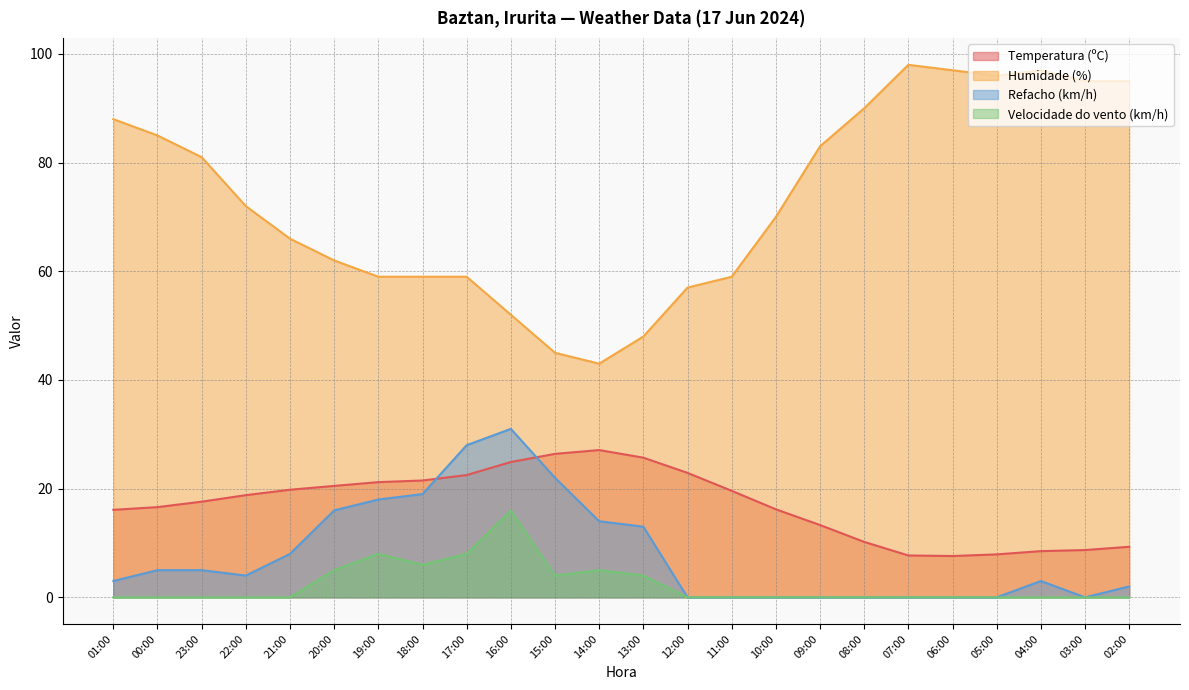

Reading left to right, what are all the values shown in this chart?

Temperatura (ºC): 01:00=16.1	00:00=16.6	23:00=17.6	22:00=18.8	21:00=19.8	20:00=20.5	19:00=21.2	18:00=21.5	17:00=22.5	16:00=24.9	15:00=26.4	14:00=27.1	13:00=25.7	12:00=22.9	11:00=19.6	10:00=16.2	09:00=13.3	08:00=10.2	07:00=7.7	06:00=7.6	05:00=7.9	04:00=8.5	03:00=8.7	02:00=9.3
Humidade (%): 01:00=88.0	00:00=85.0	23:00=81.0	22:00=72.0	21:00=66.0	20:00=62.0	19:00=59.0	18:00=59.0	17:00=59.0	16:00=52.0	15:00=45.0	14:00=43.0	13:00=48.0	12:00=57.0	11:00=59.0	10:00=70.0	09:00=83.0	08:00=90.0	07:00=98.0	06:00=97.0	05:00=96.0	04:00=97.0	03:00=95.0	02:00=95.0
Refacho (km/h): 01:00=3.0	00:00=5.0	23:00=5.0	22:00=4.0	21:00=8.0	20:00=16.0	19:00=18.0	18:00=19.0	17:00=28.0	16:00=31.0	15:00=22.0	14:00=14.0	13:00=13.0	12:00=0.0	11:00=0.0	10:00=0.0	09:00=0.0	08:00=0.0	07:00=0.0	06:00=0.0	05:00=0.0	04:00=3.0	03:00=0.0	02:00=2.0
Velocidade do vento (km/h): 01:00=0.0	00:00=0.0	23:00=0.0	22:00=0.0	21:00=0.0	20:00=5.0	19:00=8.0	18:00=6.0	17:00=8.0	16:00=16.0	15:00=4.0	14:00=5.0	13:00=4.0	12:00=0.0	11:00=0.0	10:00=0.0	09:00=0.0	08:00=0.0	07:00=0.0	06:00=0.0	05:00=0.0	04:00=0.0	03:00=0.0	02:00=0.0